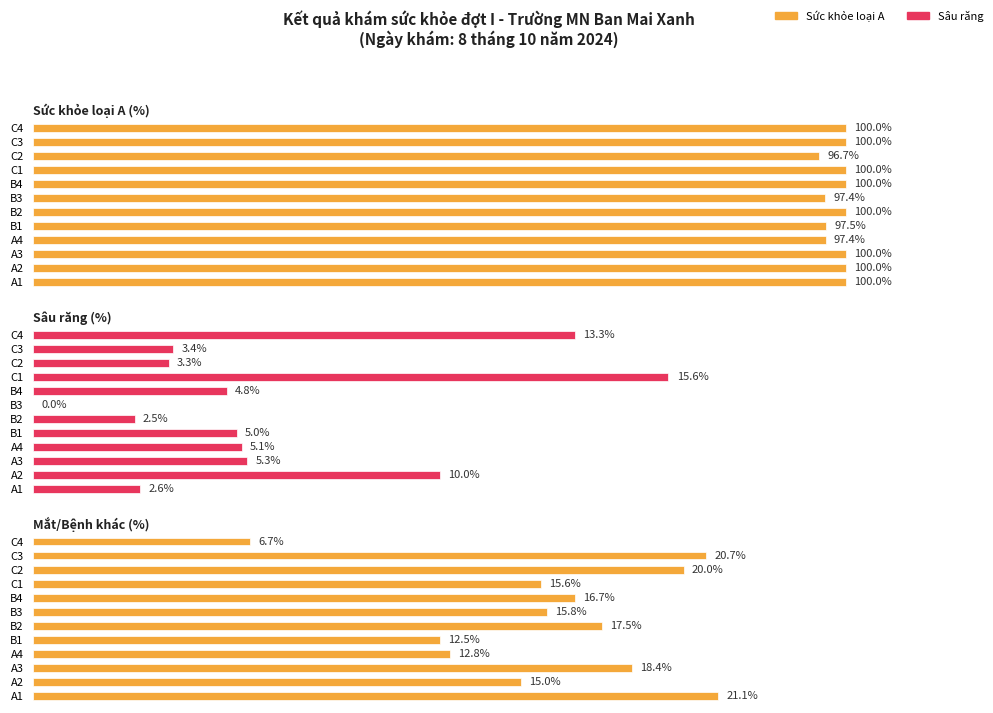

Between B2 and C3, which series saw the biggest shift?

Mắt/Bệnh khác (%)